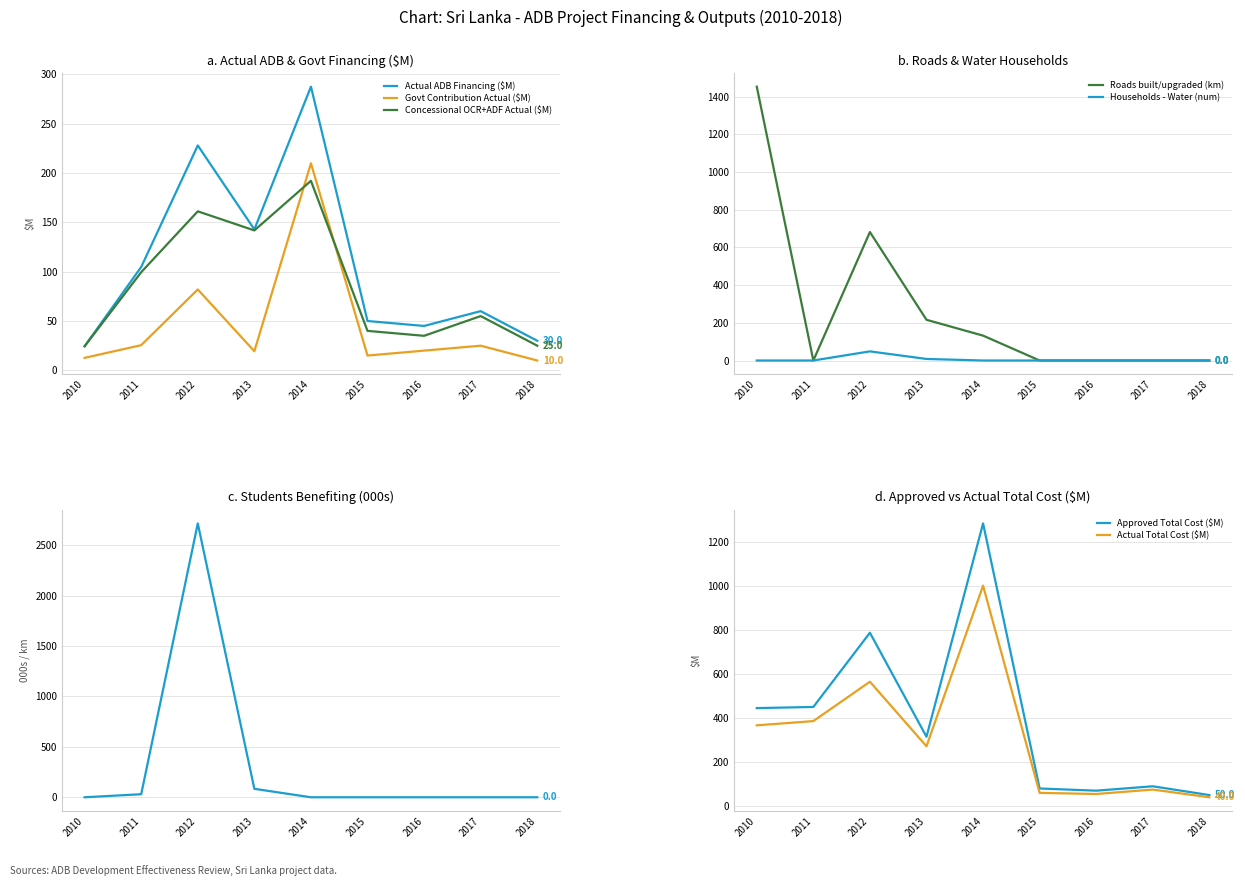

The value of Govt Contribution Actual ($M) at 2018 is 10.0. True or false?

True